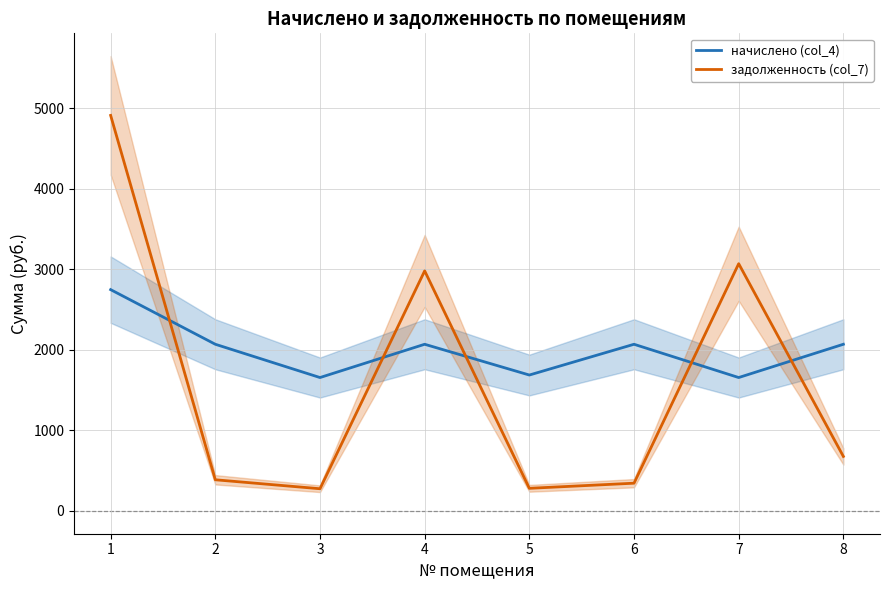

At which category is the sum across all series the highest?

1